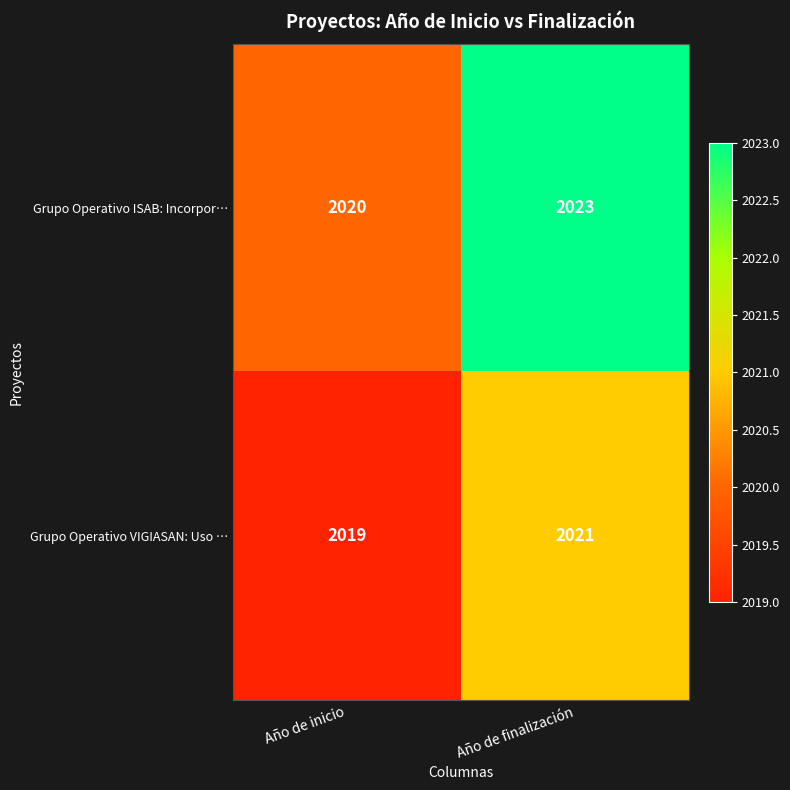

The value of Grupo Operativo ISAB: Incorpor… at Año de inicio is 2020. True or false?

True